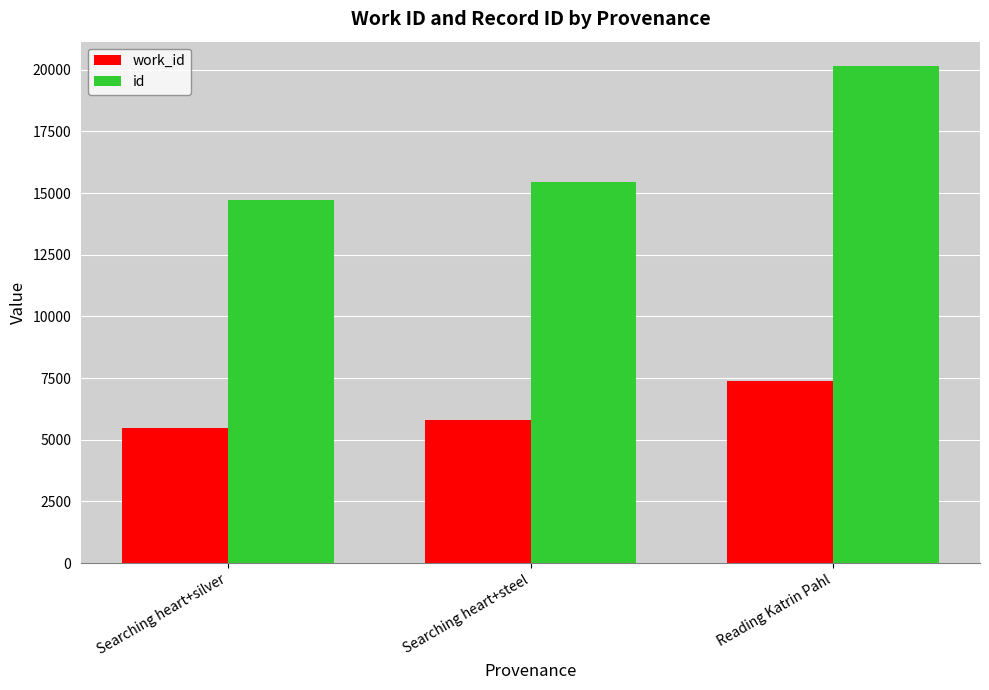

Which series has the largest total across all categories?

id